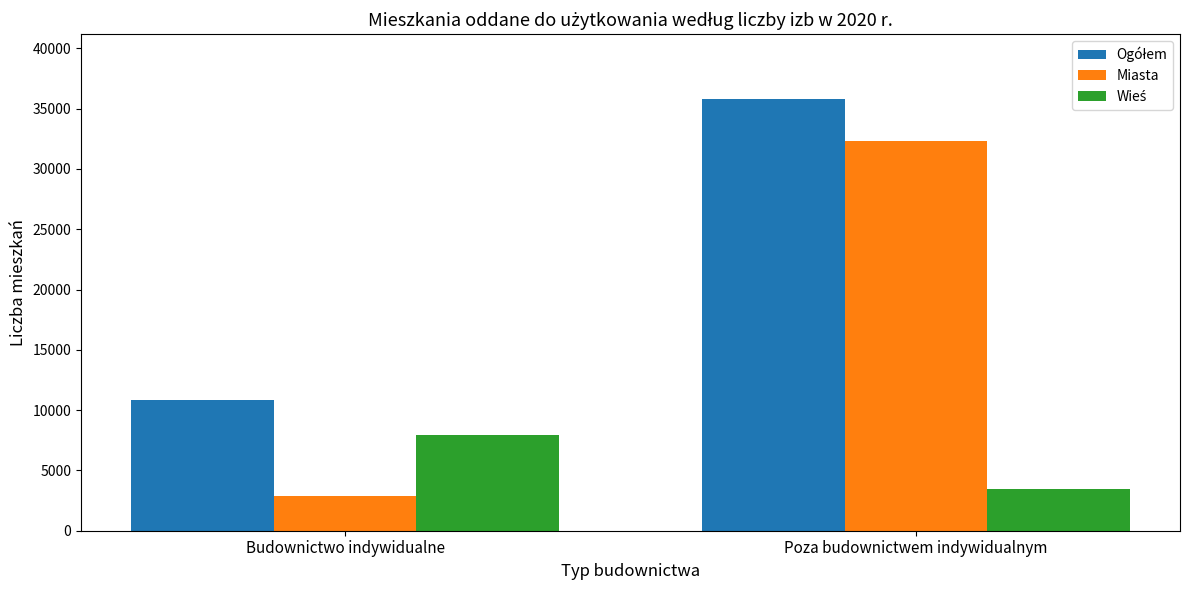

What is the greatest value displayed?

35800